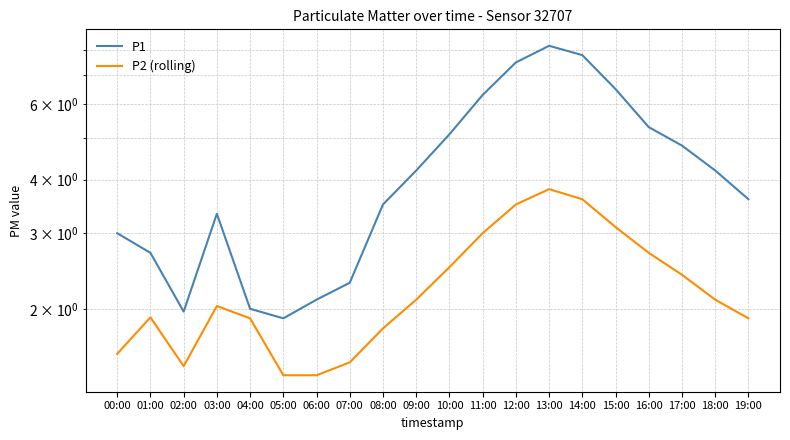

What is the spread (max minus min) of values at 13:00?

4.4